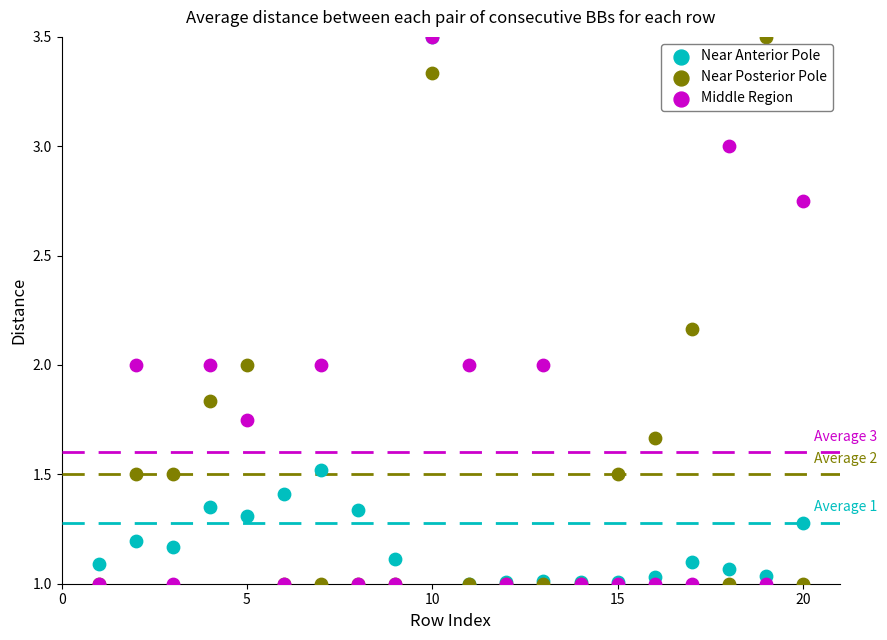

What are all the series names shown in the legend?

Near Anterior Pole, Near Posterior Pole, Middle Region